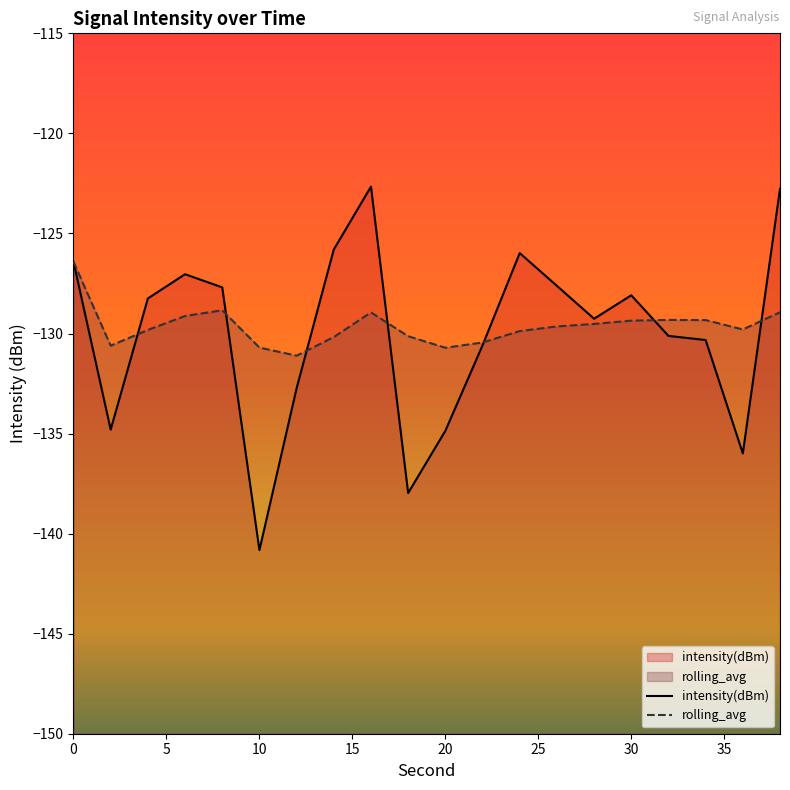

What is the difference between the maximum and minimum values in the rolling_avg series?

4.7